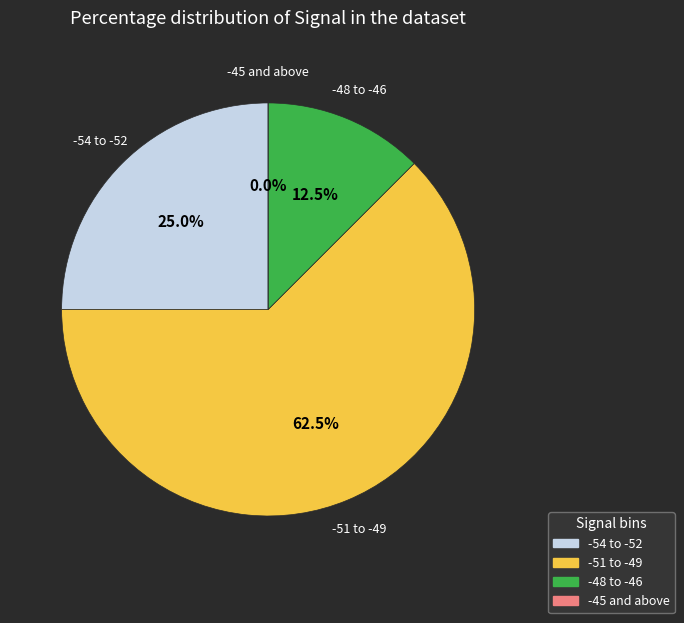

Is the sum of -53 and -51 greater than half?

No